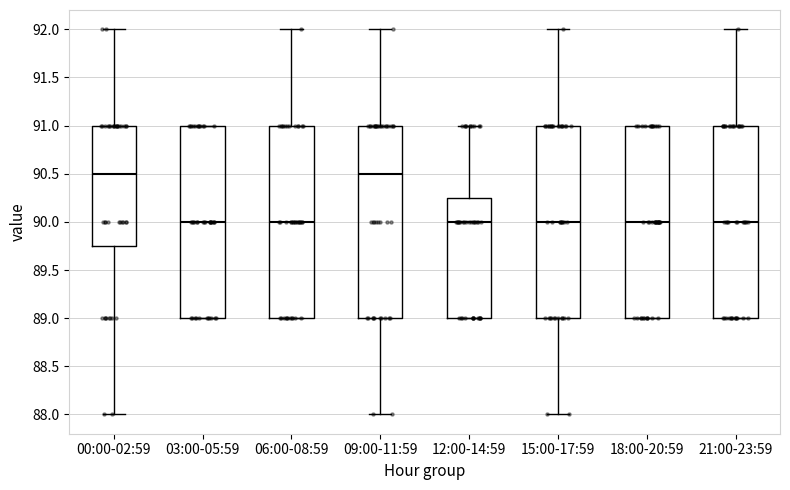

Where is the lower edge of the box for 18:00-20:59 on the y-axis? The values are not printed on the chart, so give them approximately, as read against the axis.

89.00